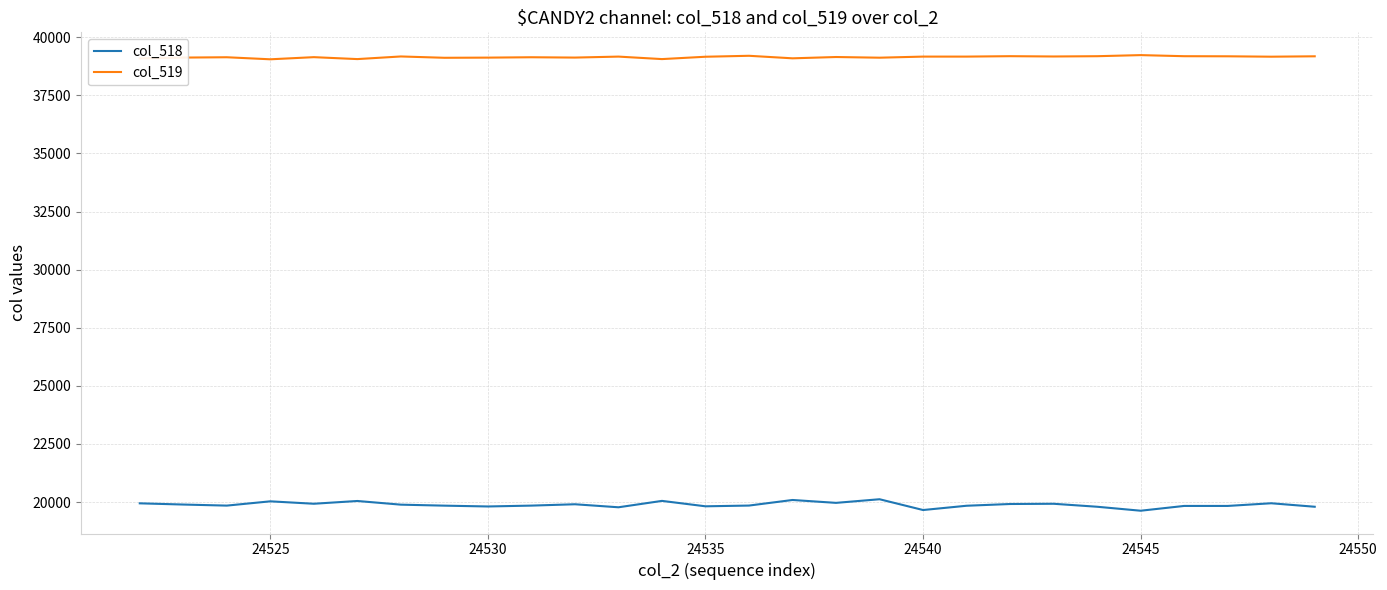

Which series has the largest range (max minus min)?

col_518